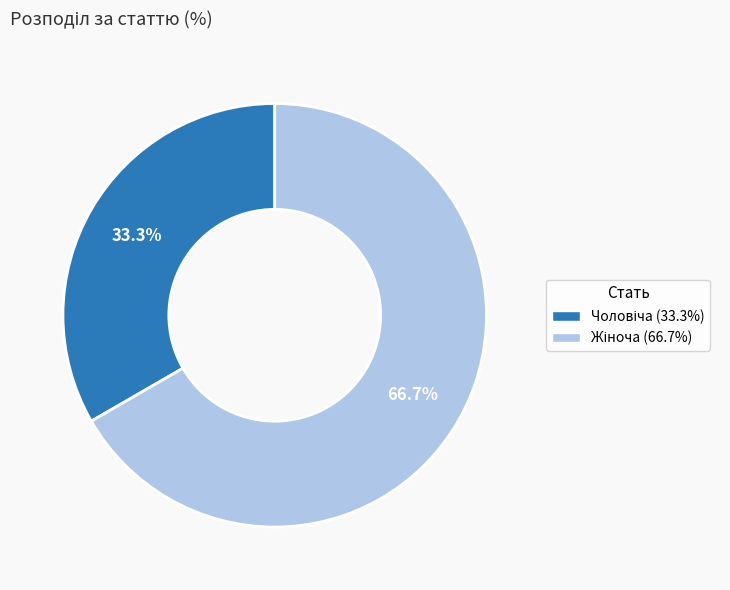

Is there any slice that represents more than half of the pie?

Yes